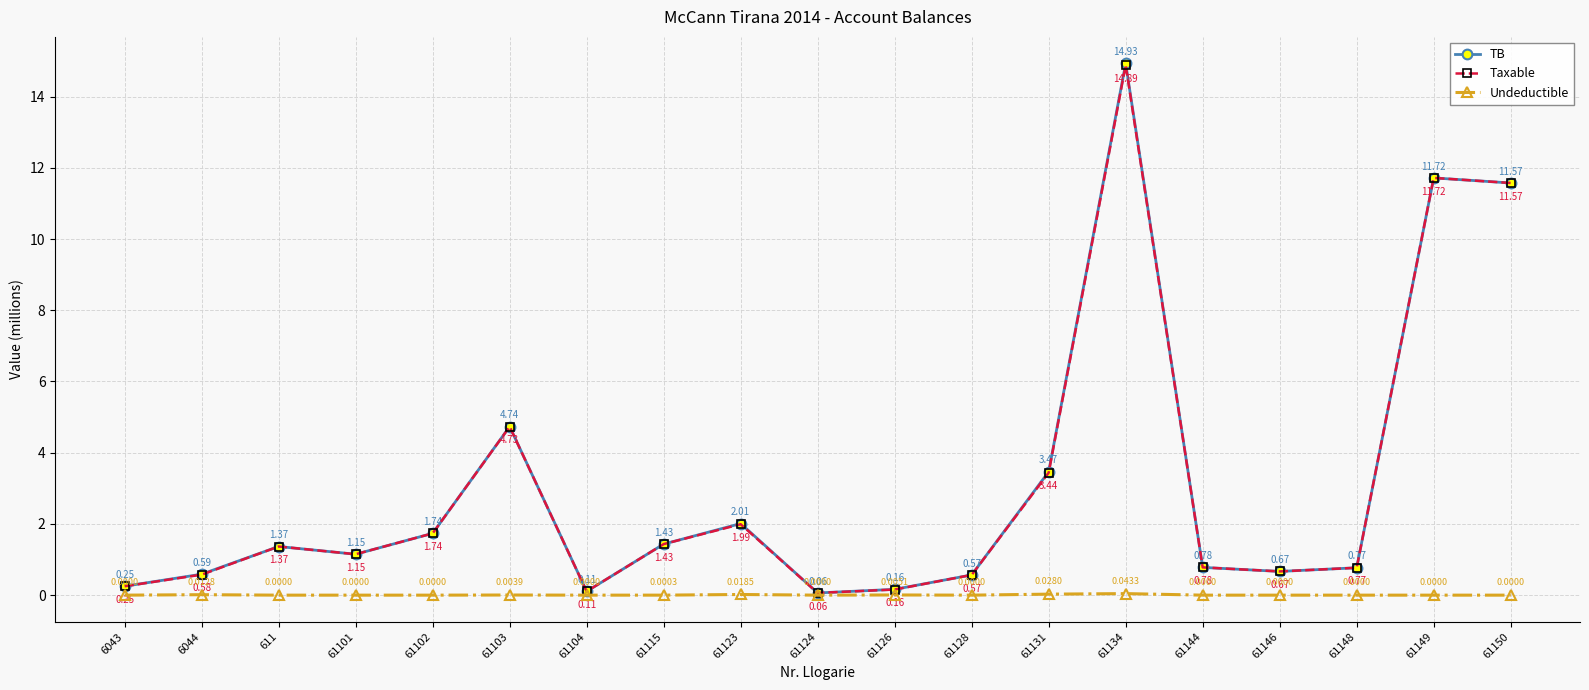

What is the total value across all series at 6044?

1.2